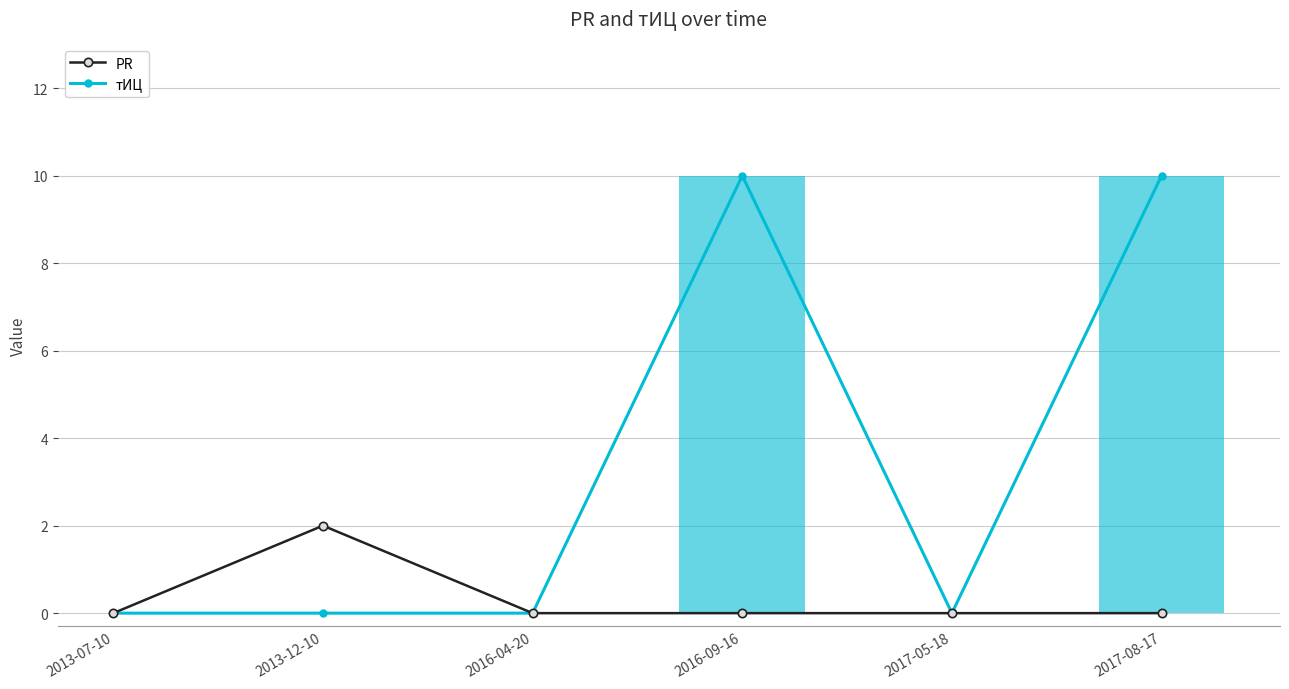

Which series has the widest spread of values?

тИЦ